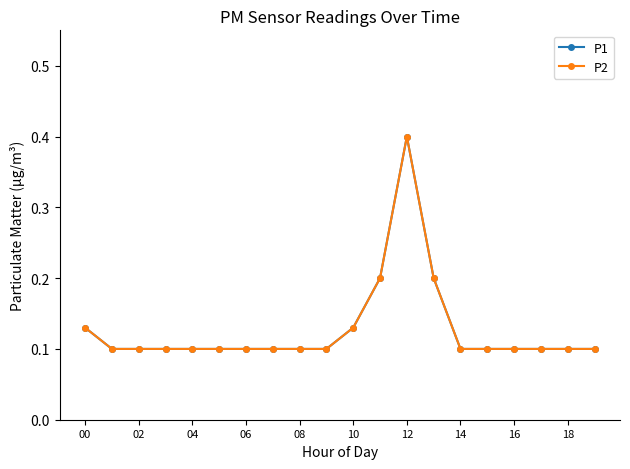

Reading left to right, what are all the values shown in this chart?

P1: 0.1	0.1	0.1	0.1	0.1	0.1	0.1	0.1	0.1	0.1	0.1	0.2	0.4	0.2	0.1	0.1	0.1	0.1	0.1	0.1
P2: 0.1	0.1	0.1	0.1	0.1	0.1	0.1	0.1	0.1	0.1	0.1	0.2	0.4	0.2	0.1	0.1	0.1	0.1	0.1	0.1